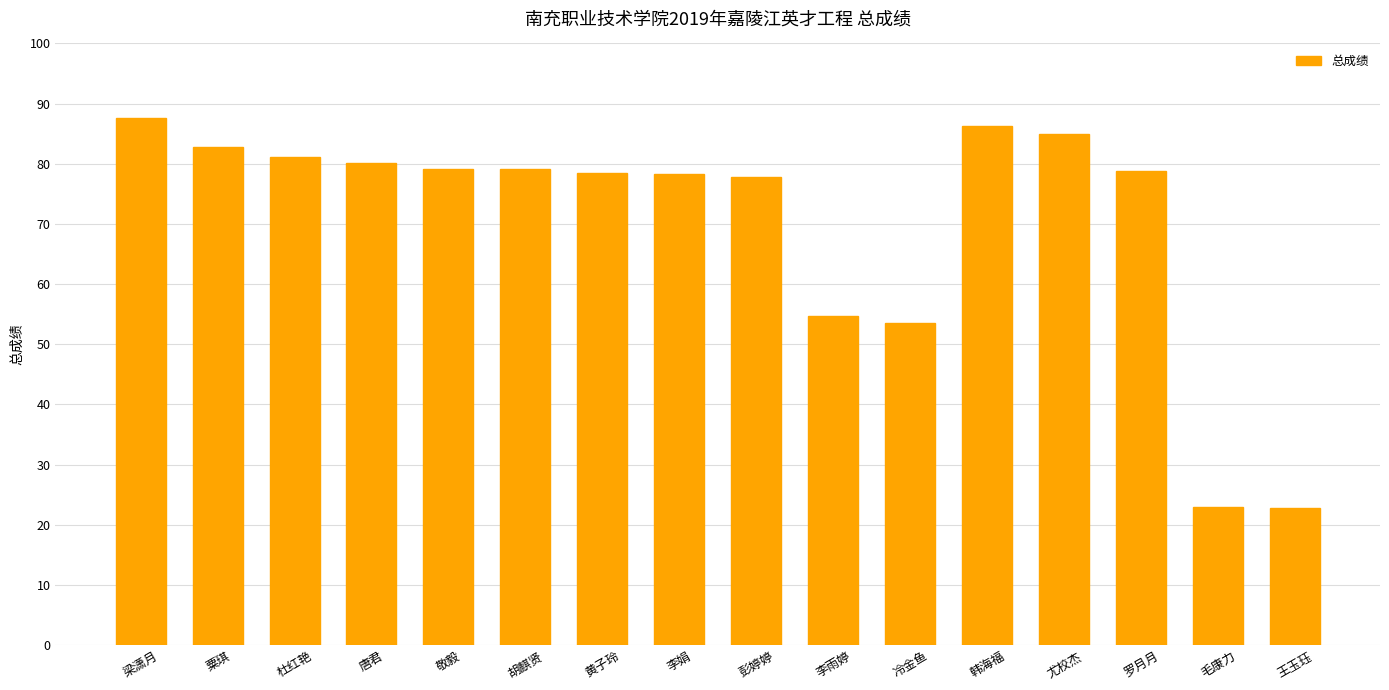

What is the label of the 1st bar from the left?

梁潇月